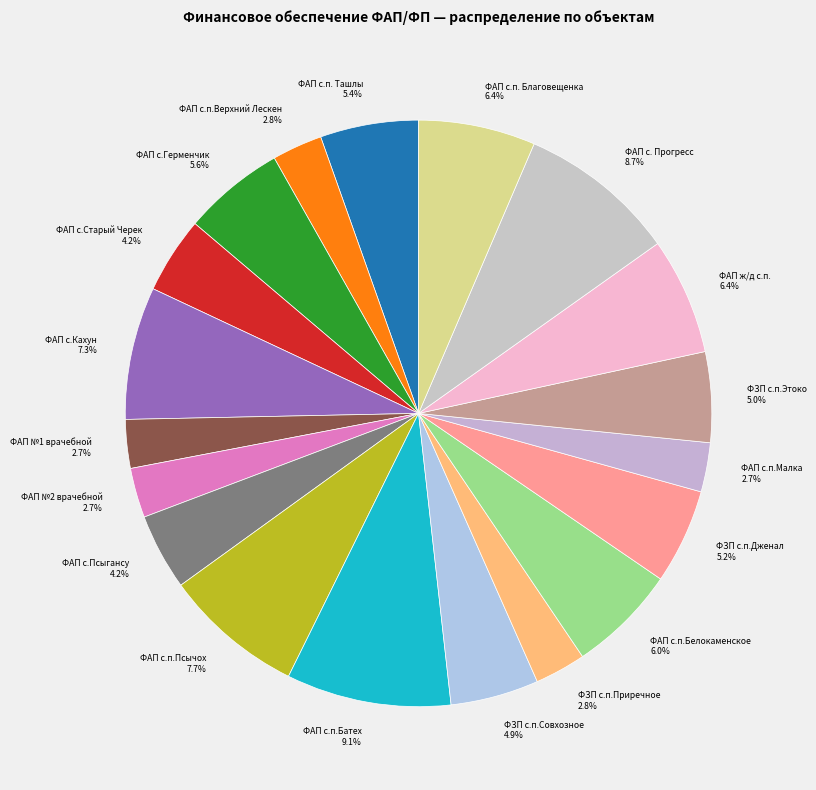

How many segments does this pie chart have?

19